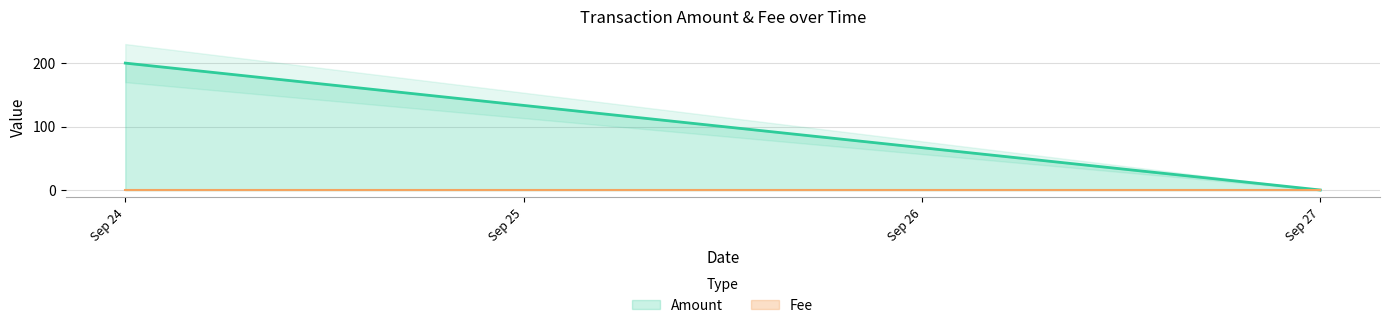

Which series has the largest range (max minus min)?

Amount